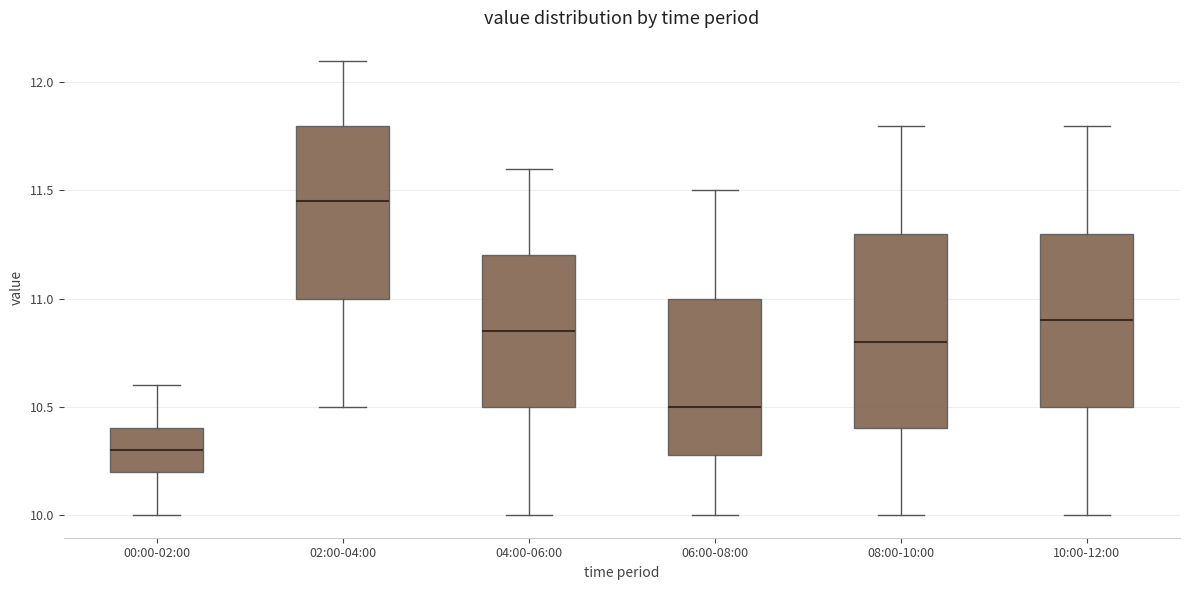

Where does the lower whisker of the box for 10:00-12:00 end on the y-axis? The values are not printed on the chart, so give them approximately, as read against the axis.

10.00